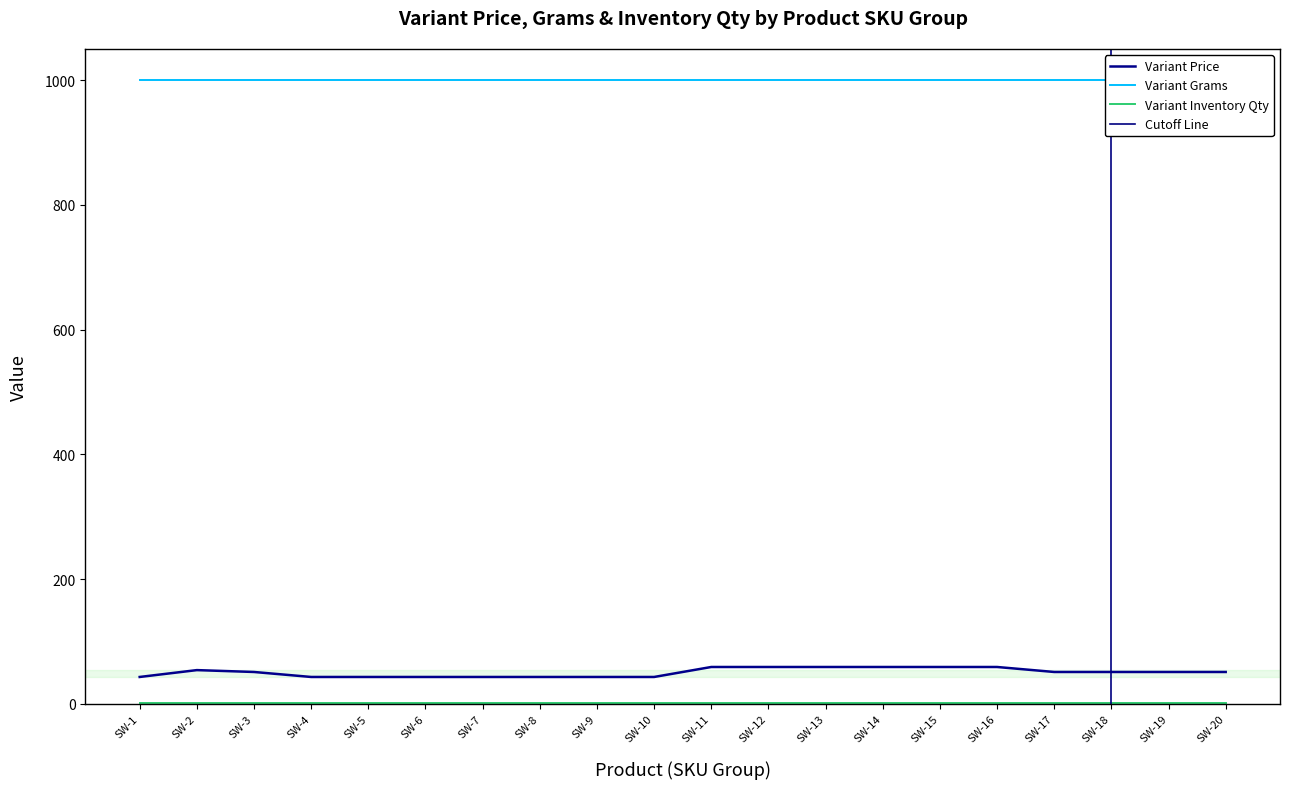

Is the value of Variant Inventory Qty at SW-7 greater than the value of Variant Grams at SW-20?

No